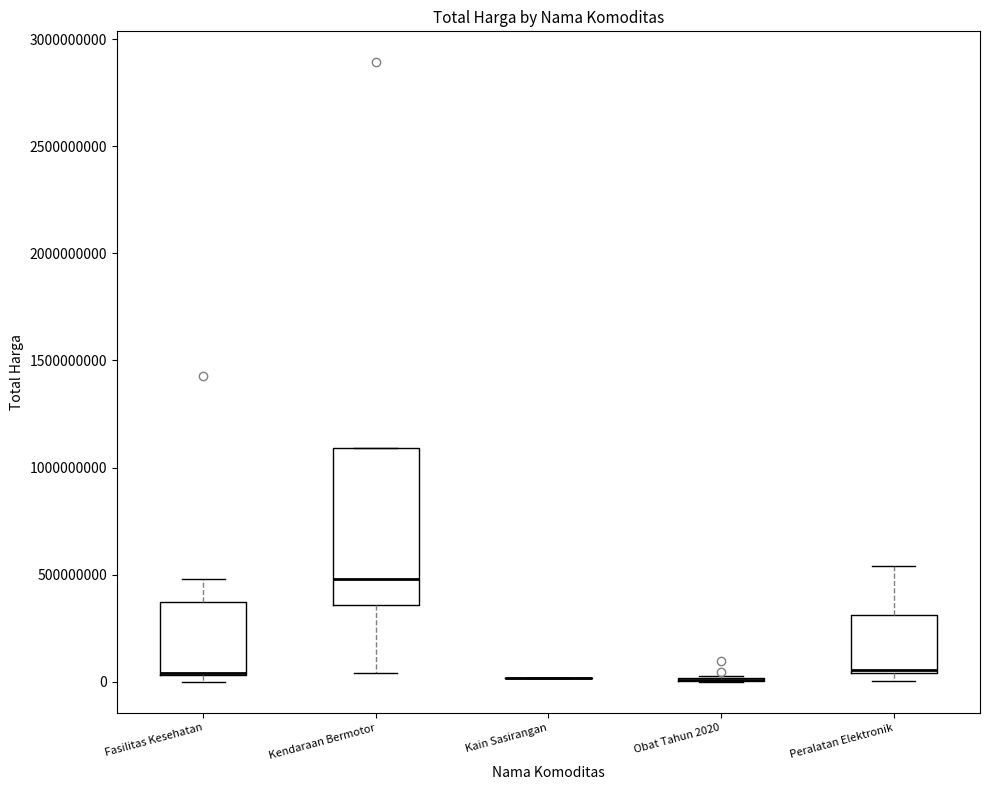

Which box is the tallest, from its lower edge to its upper edge?

Kendaraan Bermotor